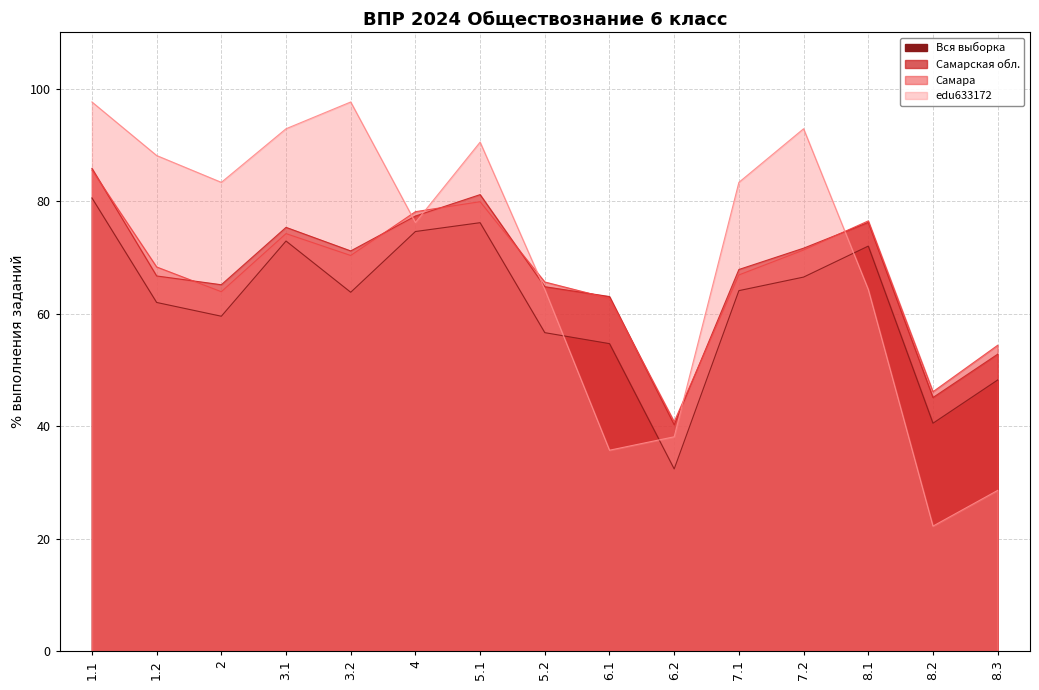

True or false: Самара has more than 2 interior local peaks.

True